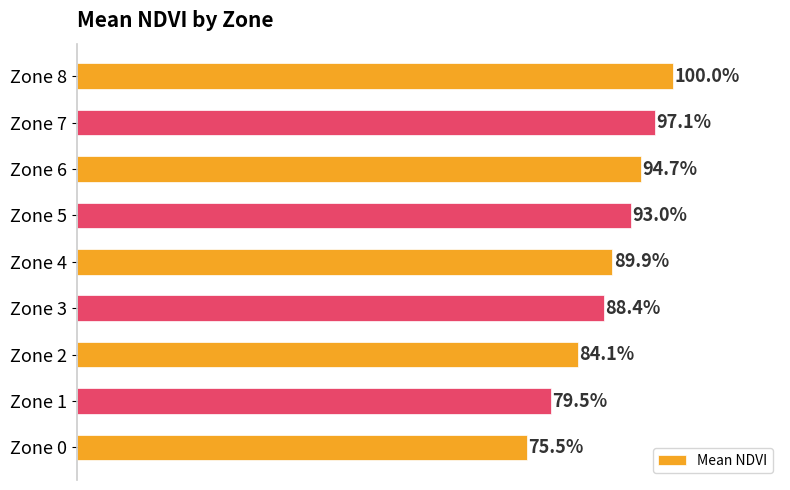

Which category has the highest value across all series?

Zone 8